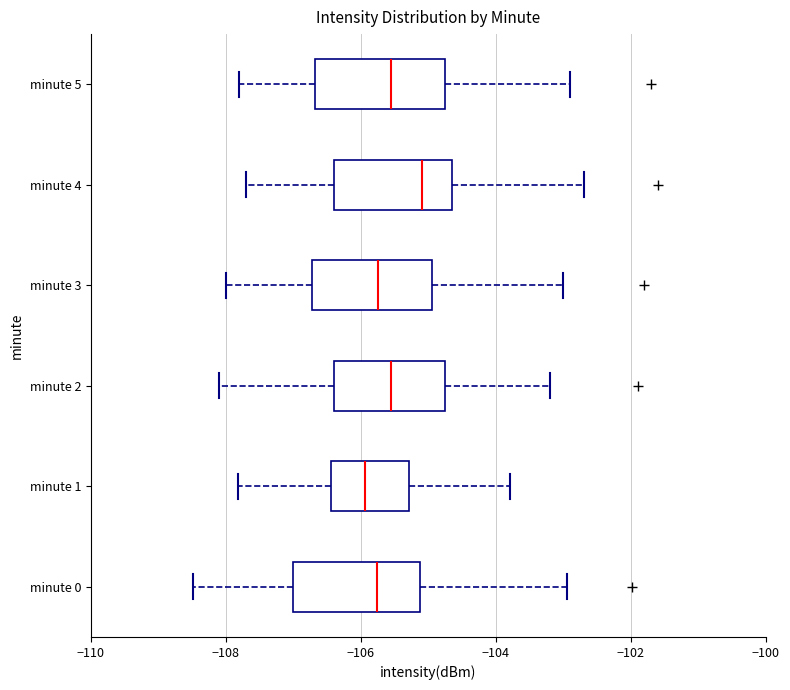

Where does the right whisker of the box for minute 2 end on the x-axis? The values are not printed on the chart, so give them approximately, as read against the axis.

-103.2